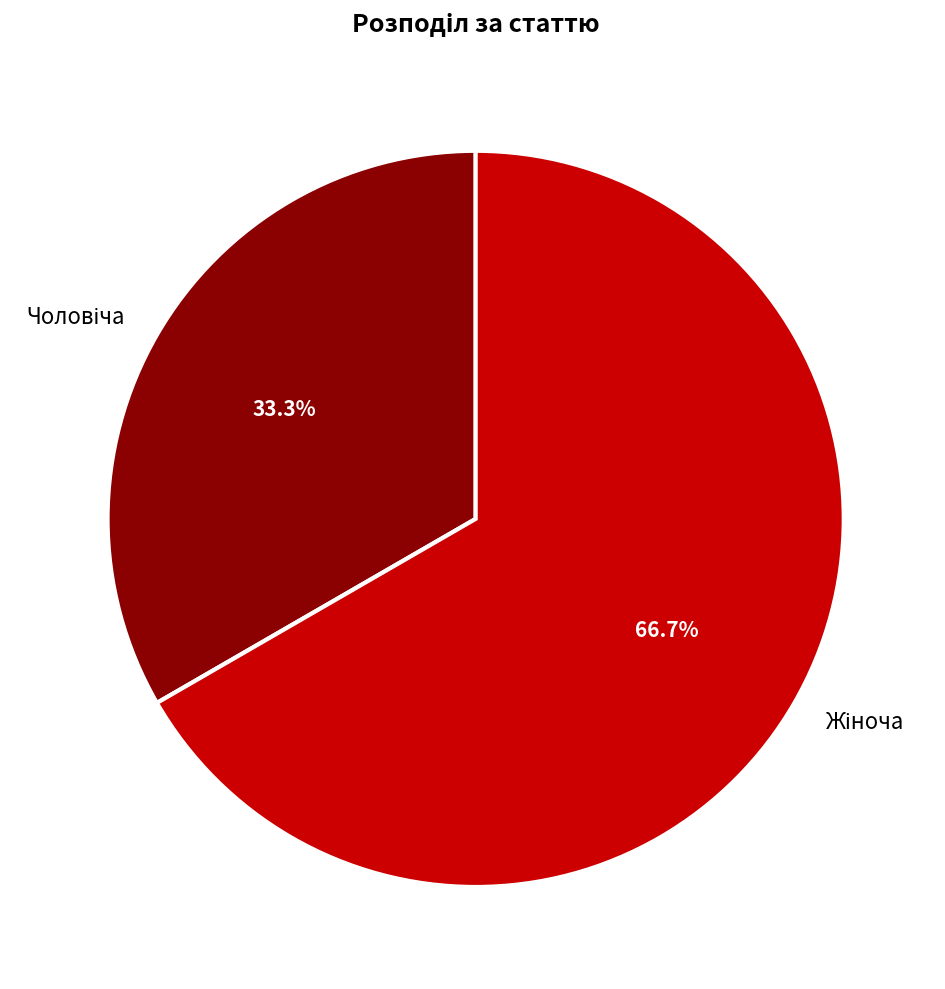

Does any single category account for the majority?

Yes